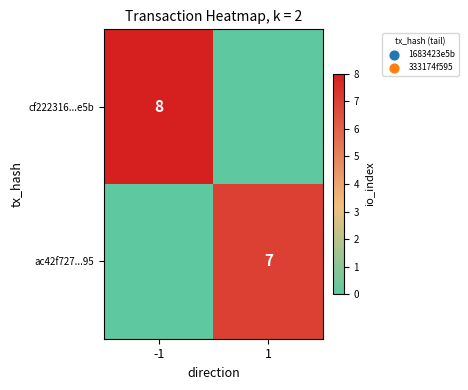

True or false: ac42f727...95 has a value of 2 at 1.

False